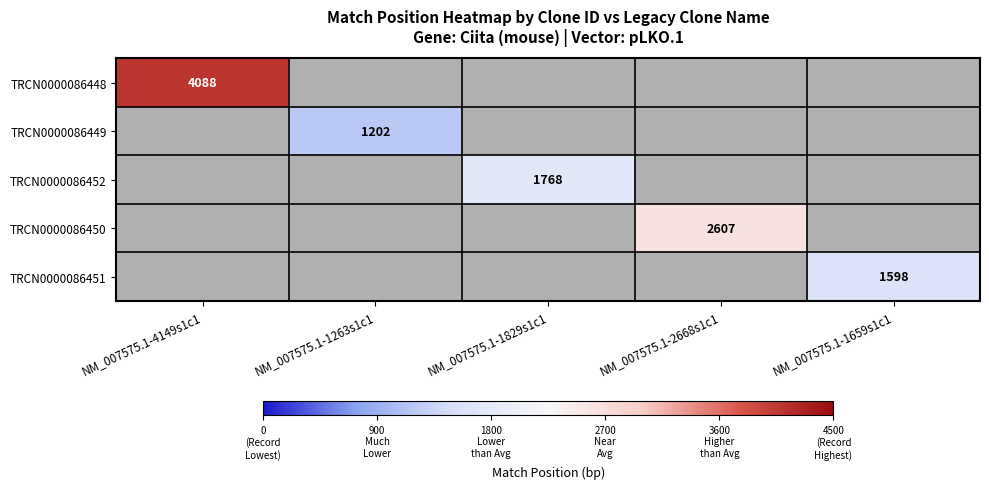

Is it true that TRCN0000086451 equals 1598 at NM_007575.1-1659s1c1?

True